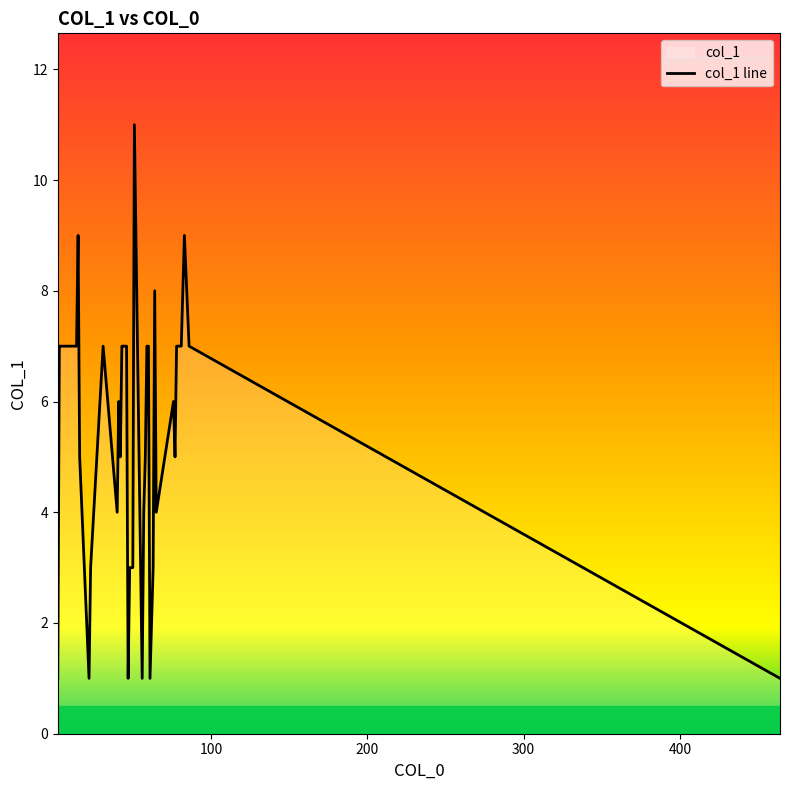

What is the greatest value displayed?

11